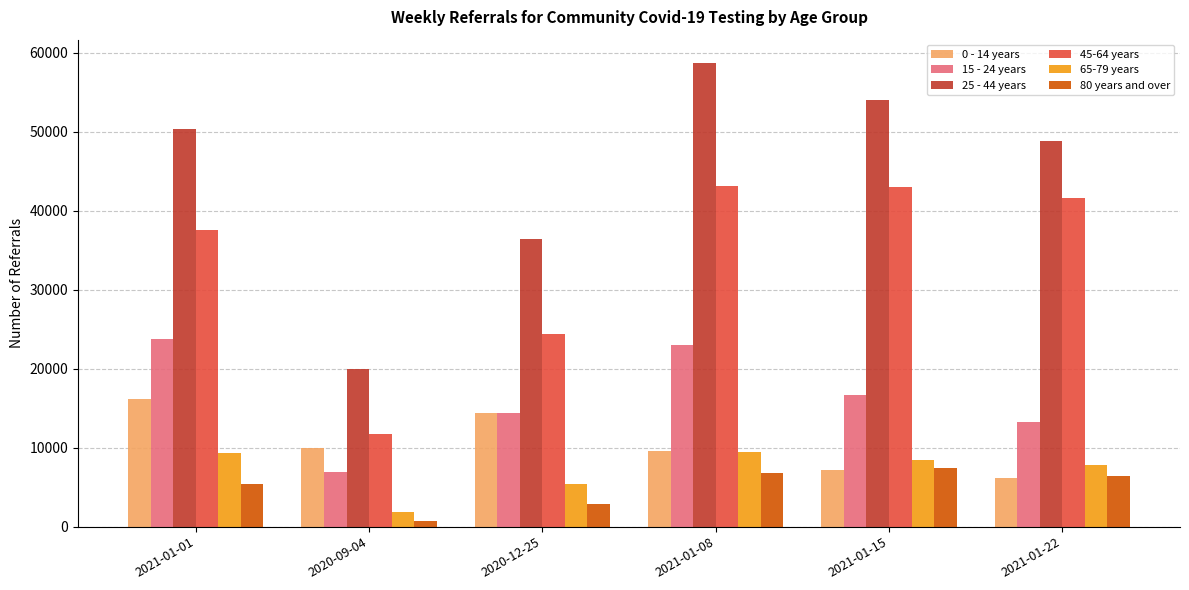

What is the sum of the 25 - 44 years values at 2021-01-22 and 2020-12-25?

85313